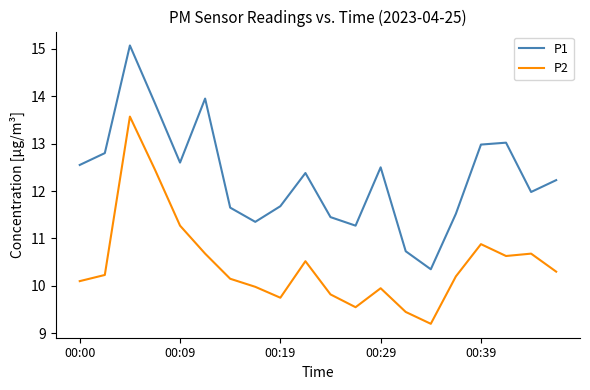

What is the difference between the maximum and minimum values in the P1 series?

4.7